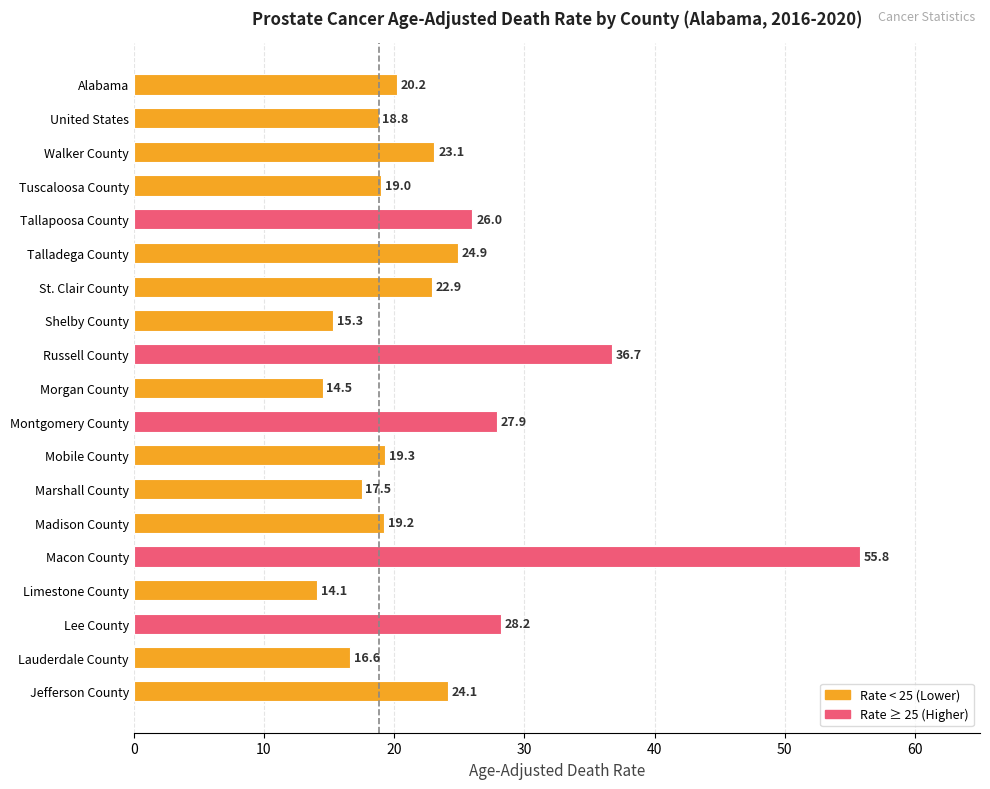

What value does the data have at Mobile County?

19.3